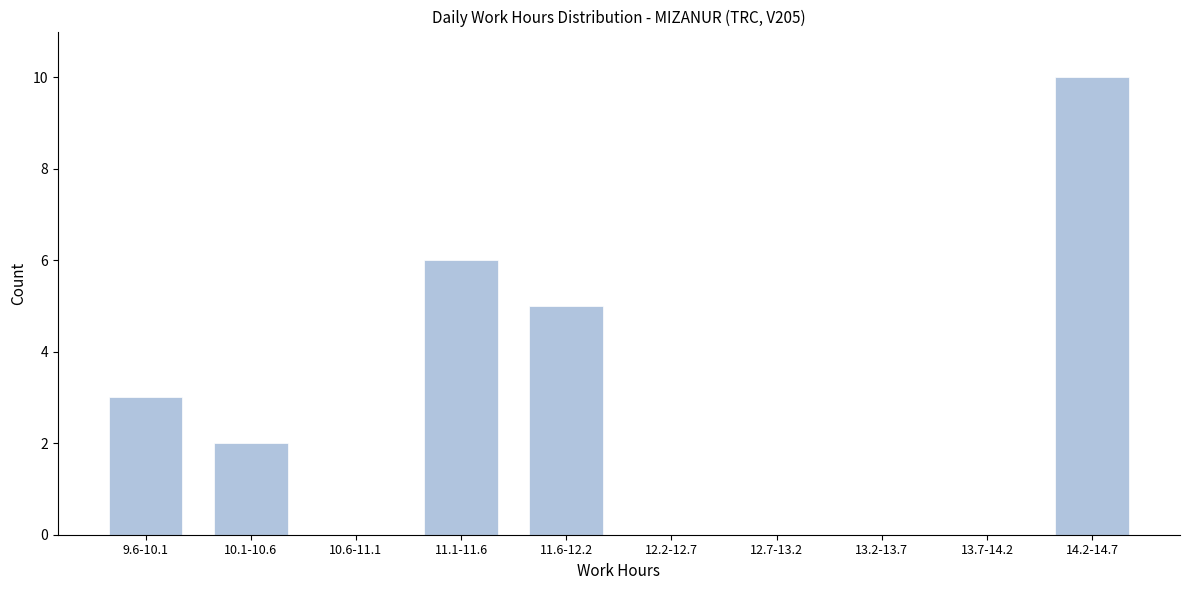

Reading right to left, transcribe all the data shown in this chart.

14.2-14.7=10	13.7-14.2=0	13.2-13.7=0	12.7-13.2=0	12.2-12.7=0	11.6-12.2=5	11.1-11.6=6	10.6-11.1=0	10.1-10.6=2	9.6-10.1=3